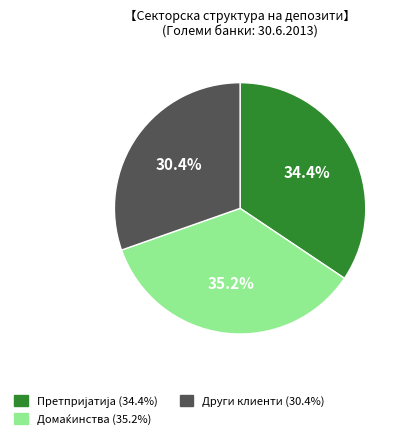

How many slices are in this pie chart?

3